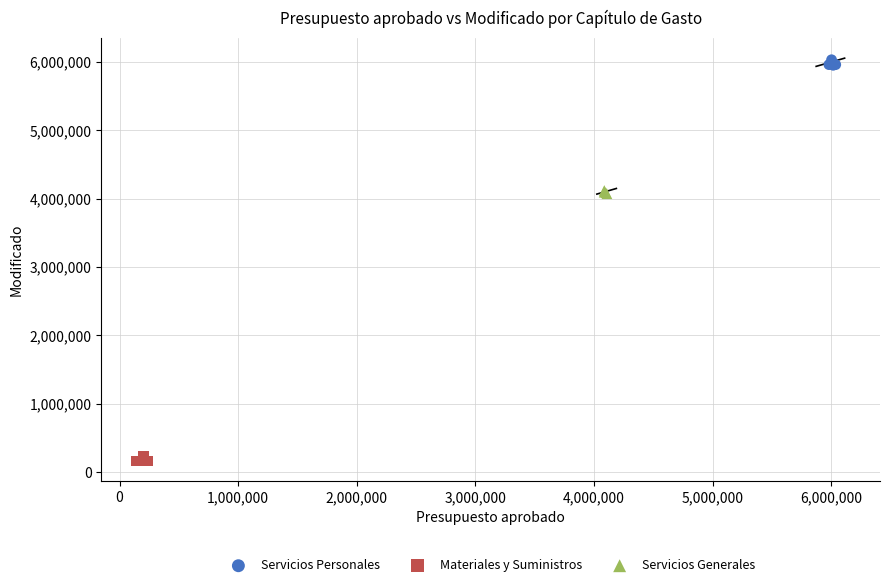

Which series reaches the minimum Y coordinate?

Materiales y Suministros